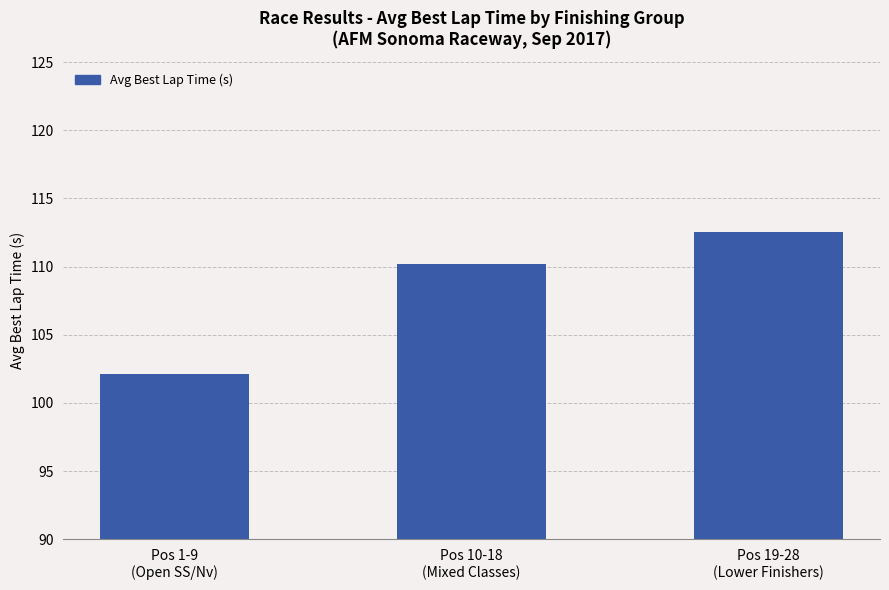

How many data points does each series have?

3